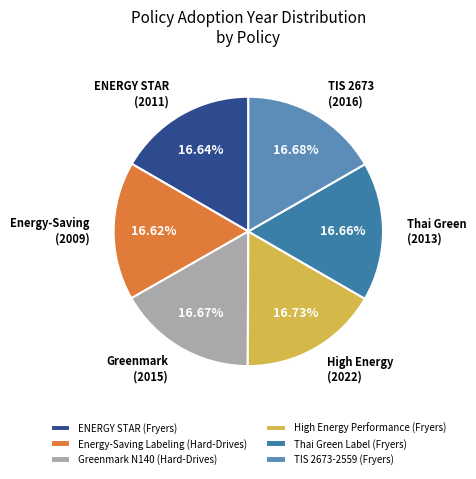

Is High Energy Performance (Fryers) the majority of the pie?

No